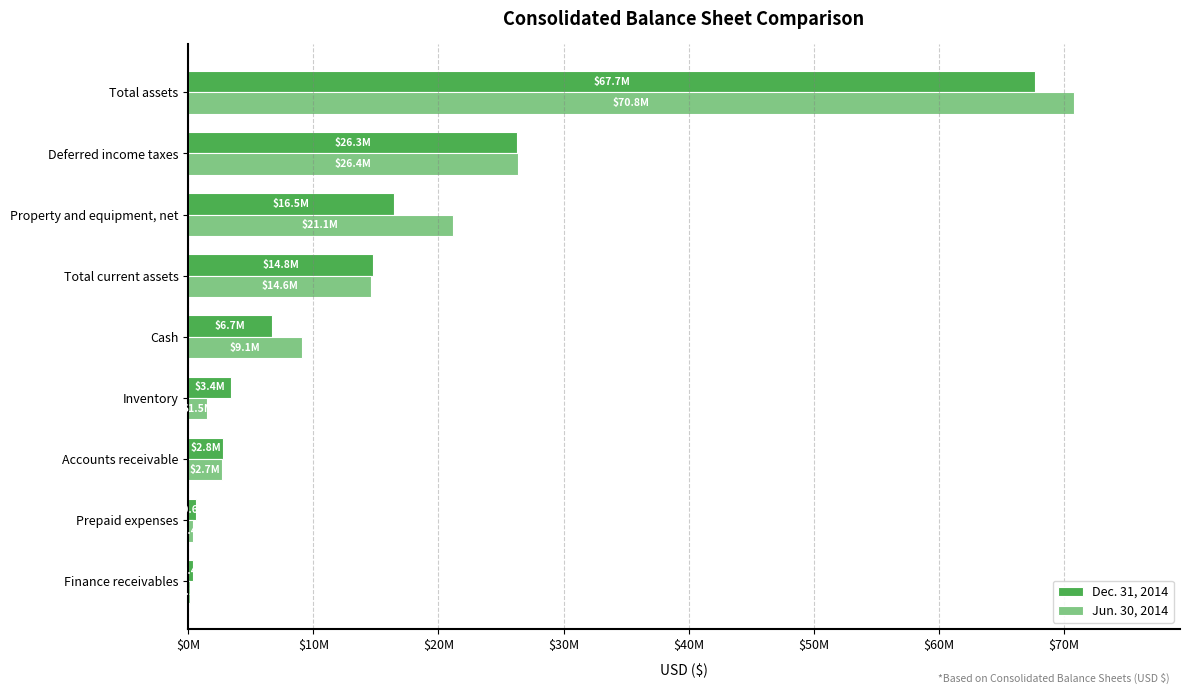

What is the sum of all Dec. 31, 2014 values?

139117067